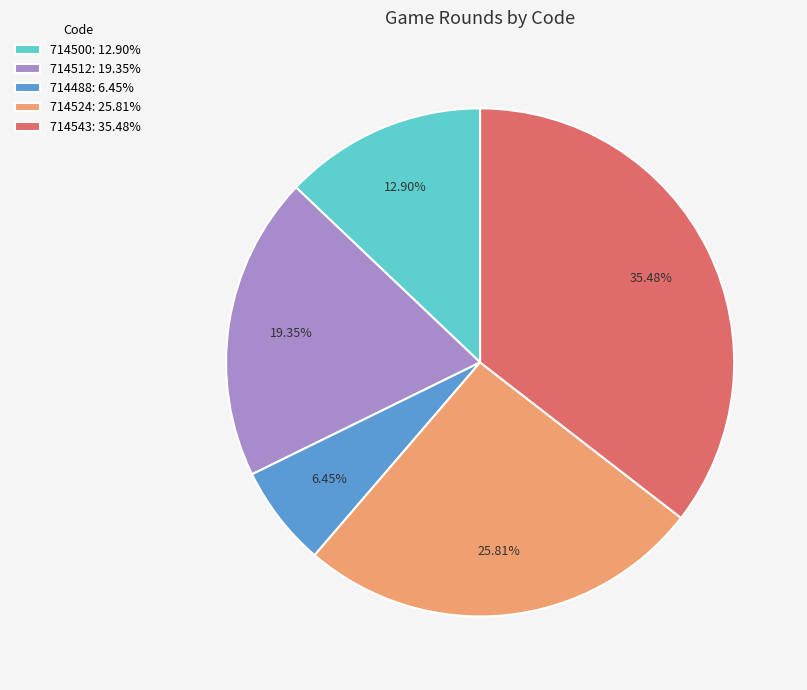

Rank the categories by value from lowest to highest.

714488, 714500, 714512, 714524, 714543